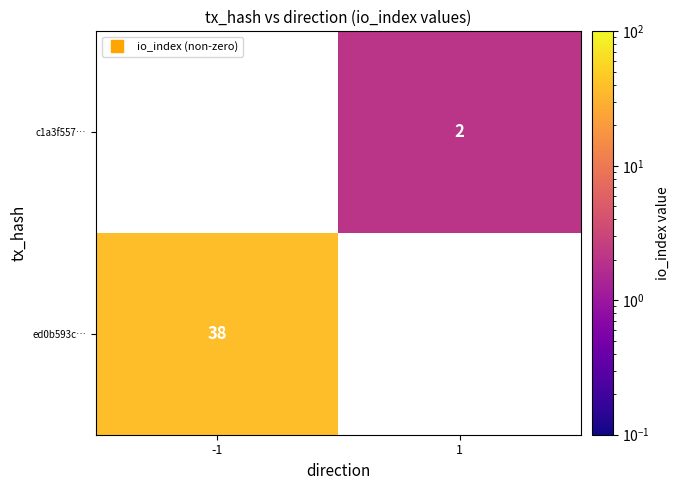

How many series are shown in this chart?

2